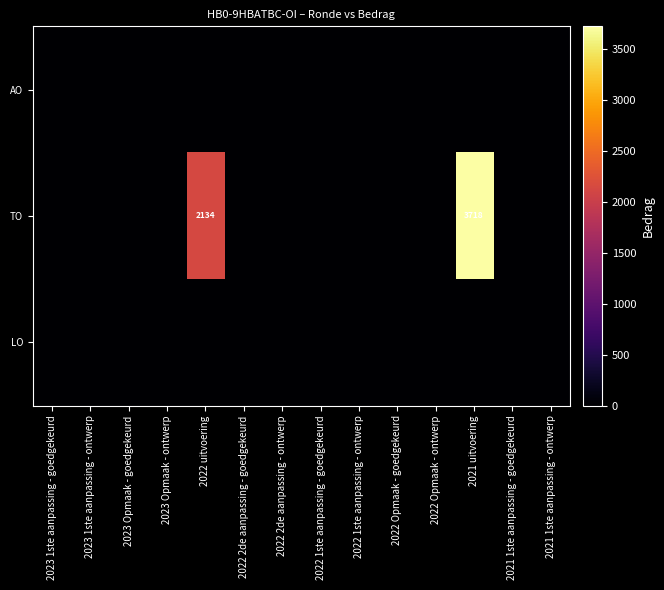

How many positive values does the TO series have?

2